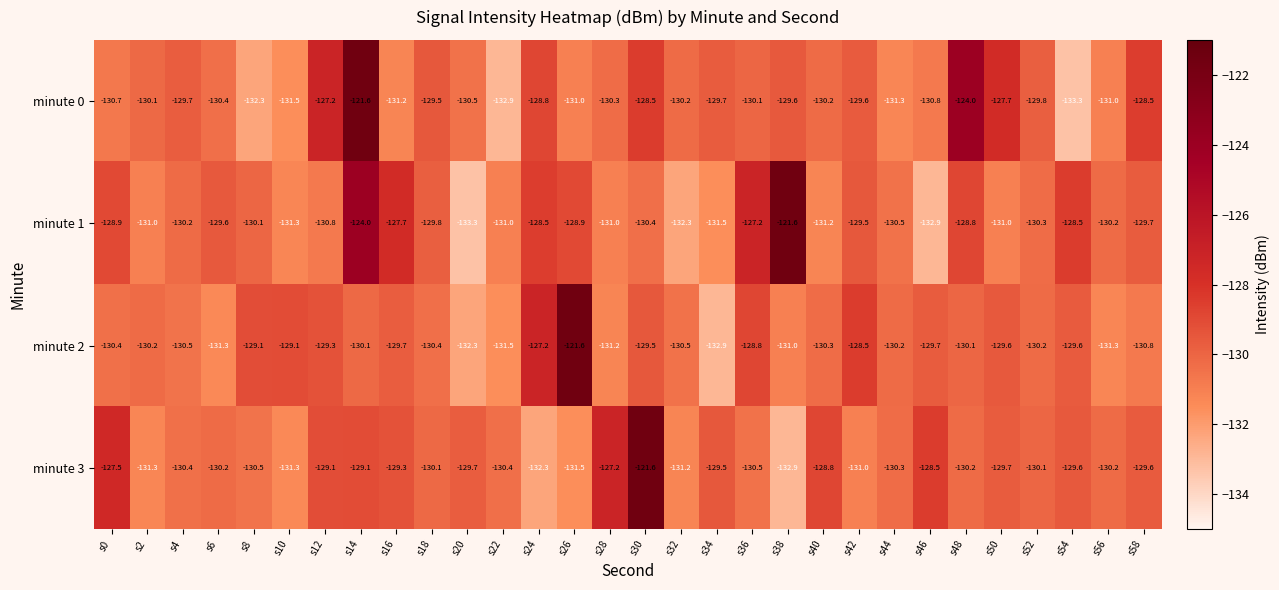

At s52, list the series in order from largest to smallest.

minute 0, minute 3, minute 2, minute 1